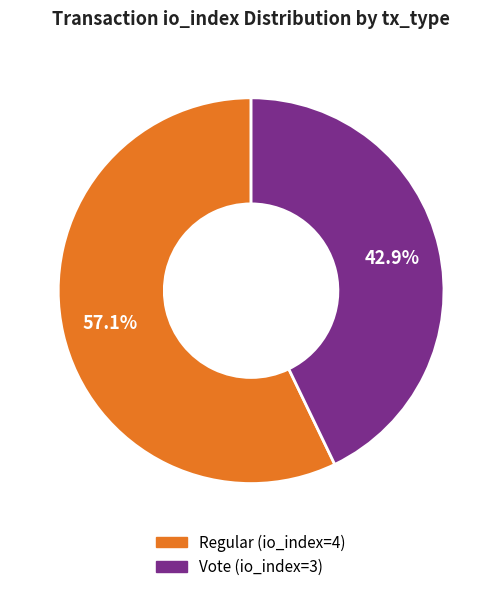

Which slice is the largest?

Regular (io_index=4)